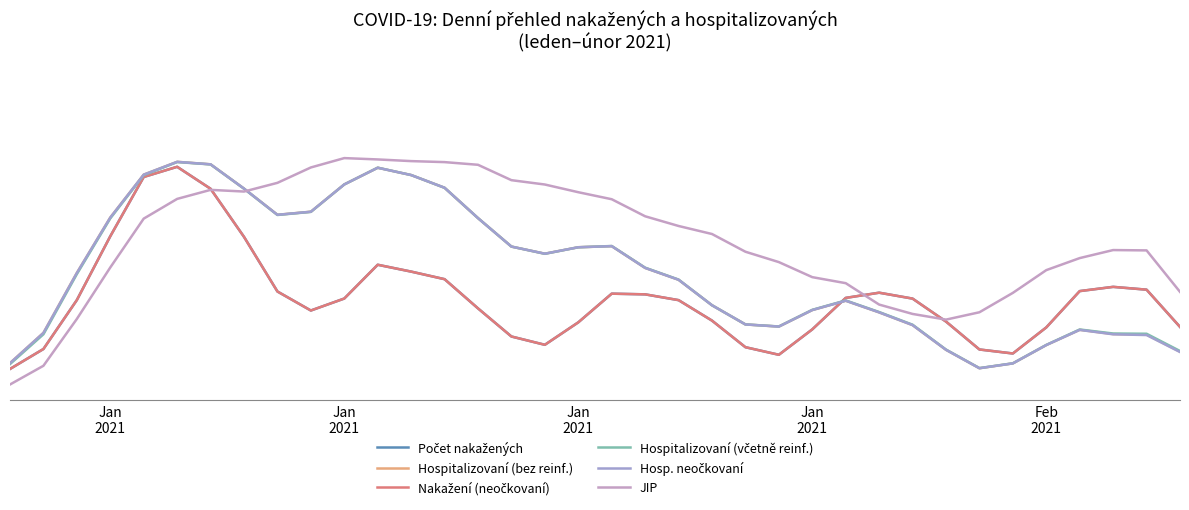

How many interior local valleys does the Hospitalizovaní (včetně reinf.) series have?

4